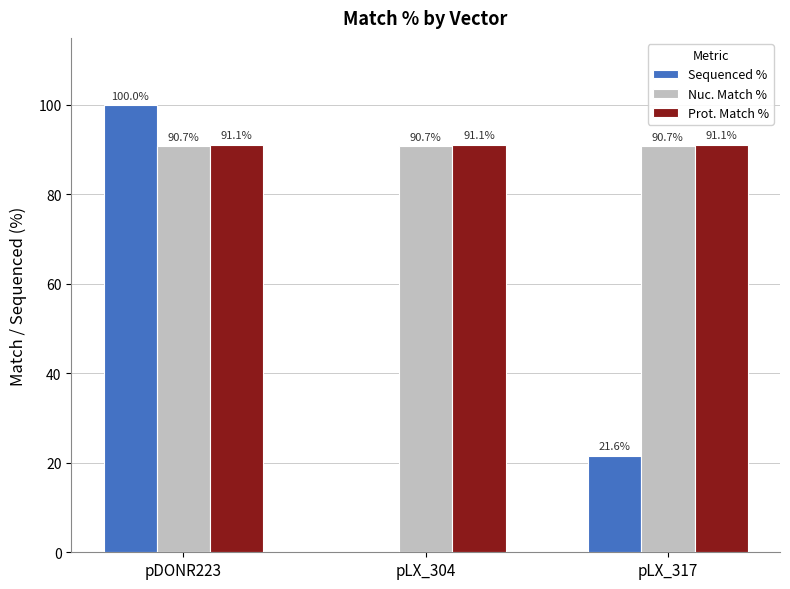

What is the total value across all series at pDONR223?

281.8